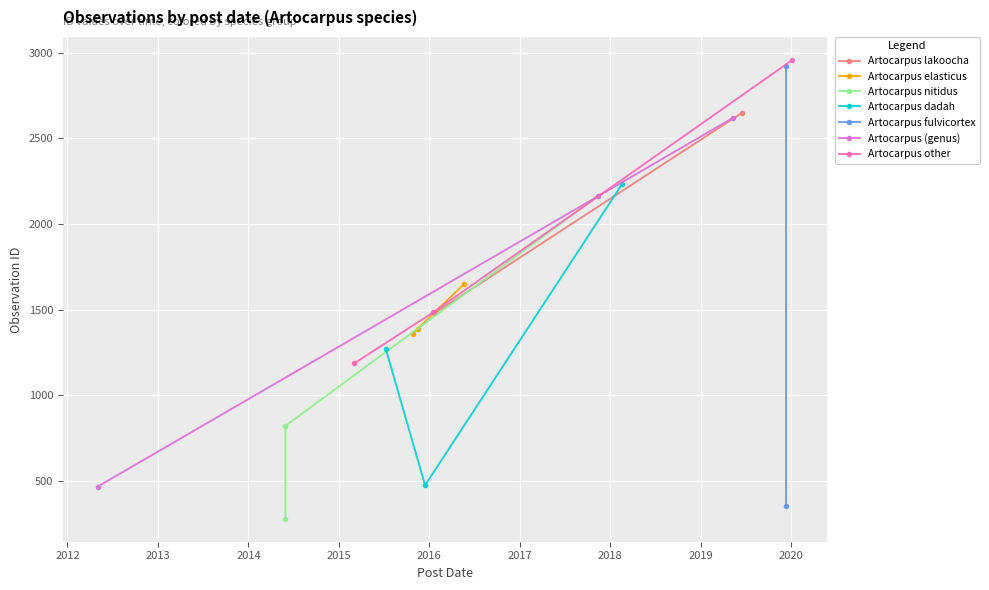

What is the minimum value for id?

277